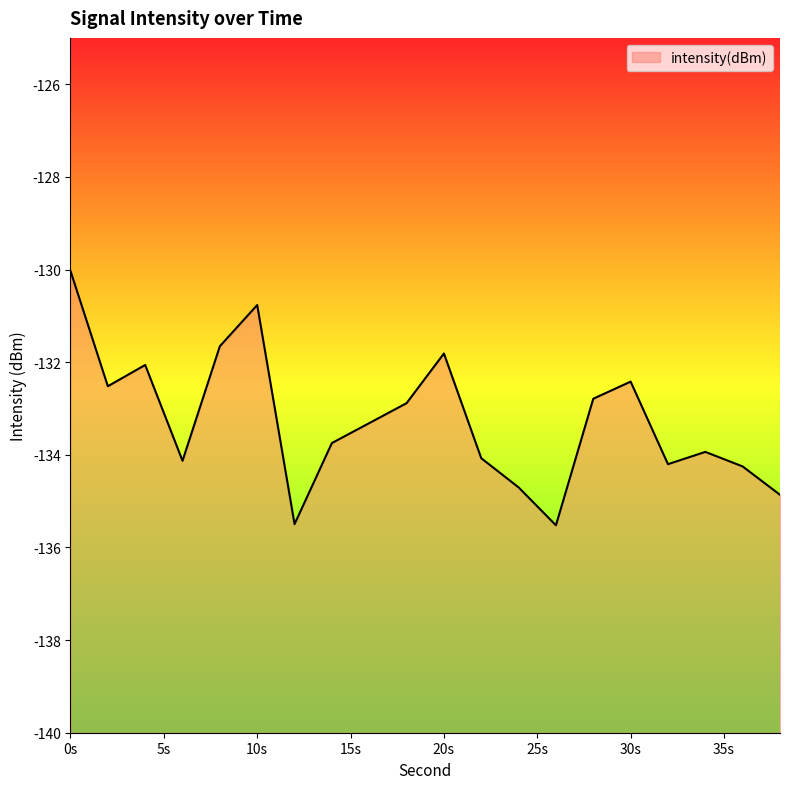

What is the average value?

-133.3